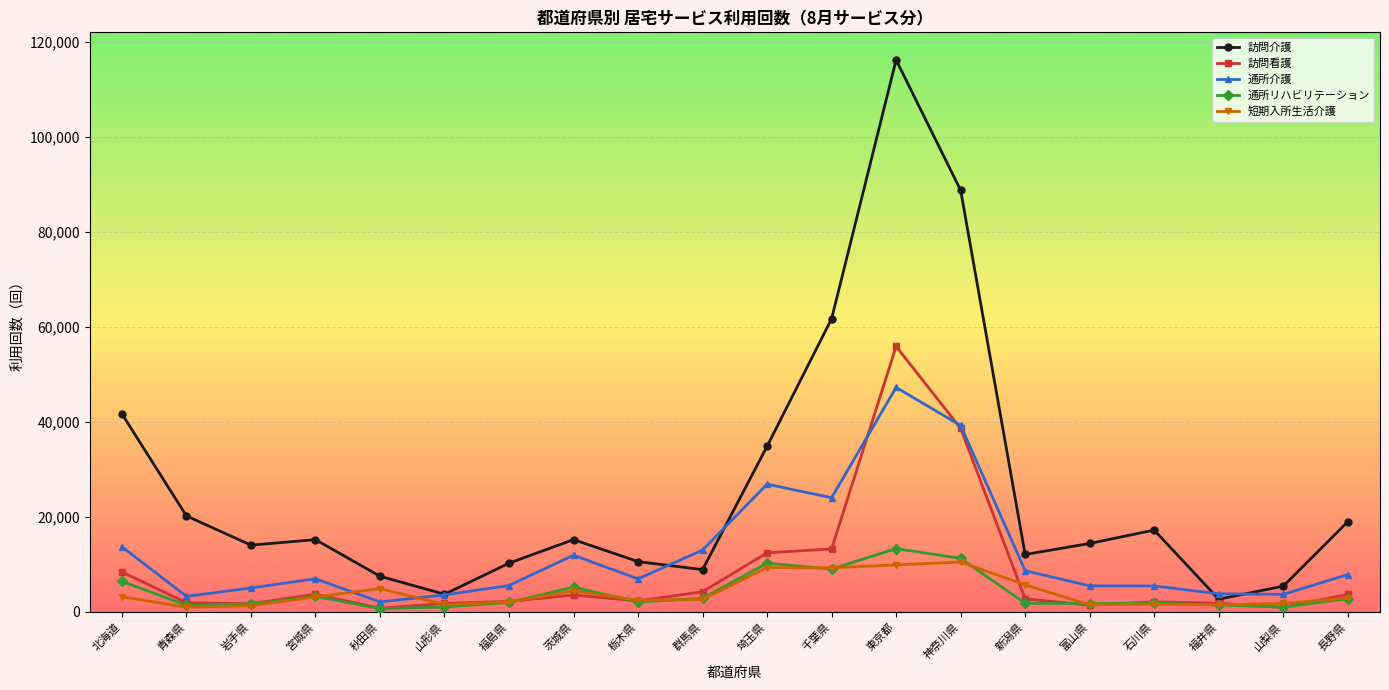

Where is the first local maximum for 短期入所生活介護?

秋田県